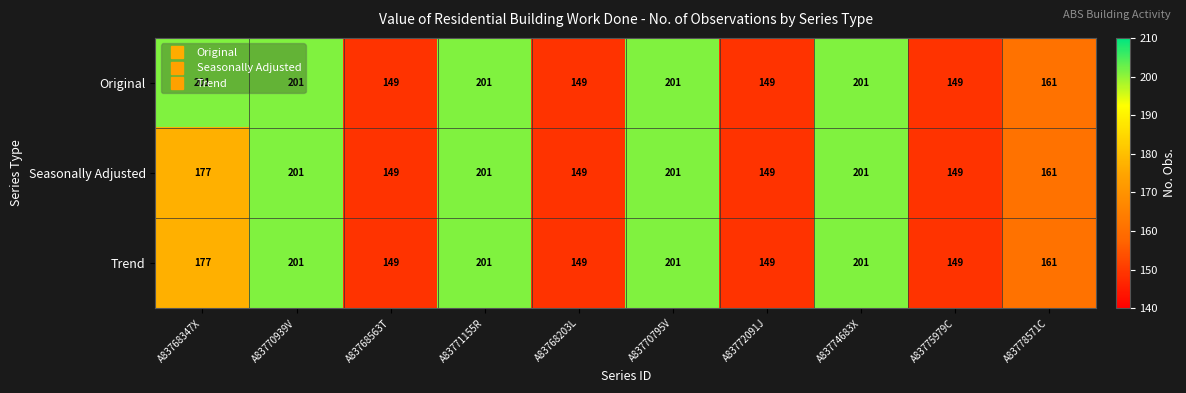

Which series has the largest total across all categories?

Original